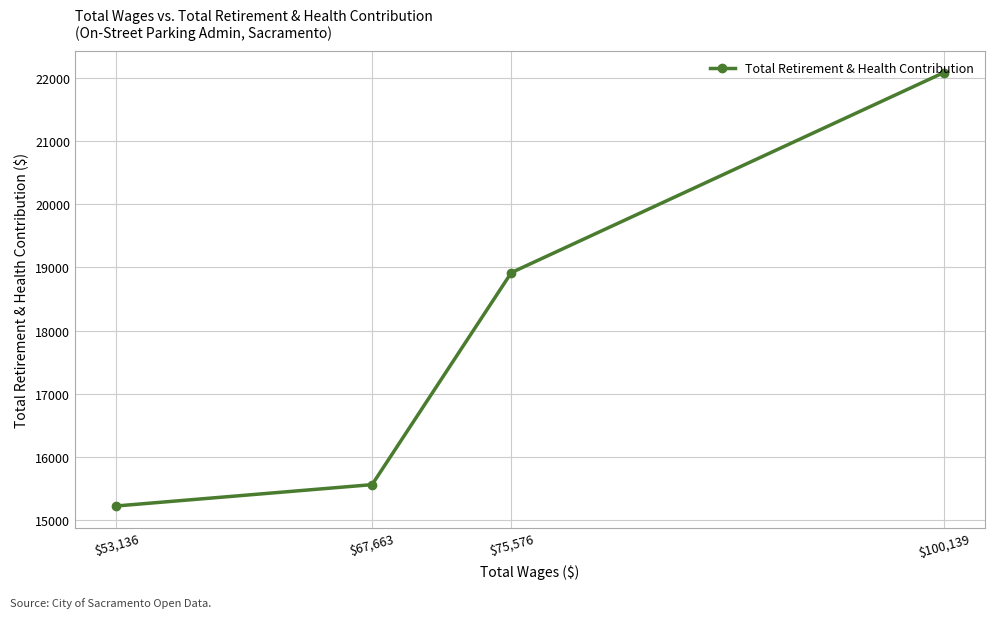

Reading left to right, list all the values displayed in this chart.

$53,136=15229	$67,663=15566	$75,576=18917	$100,139=22077